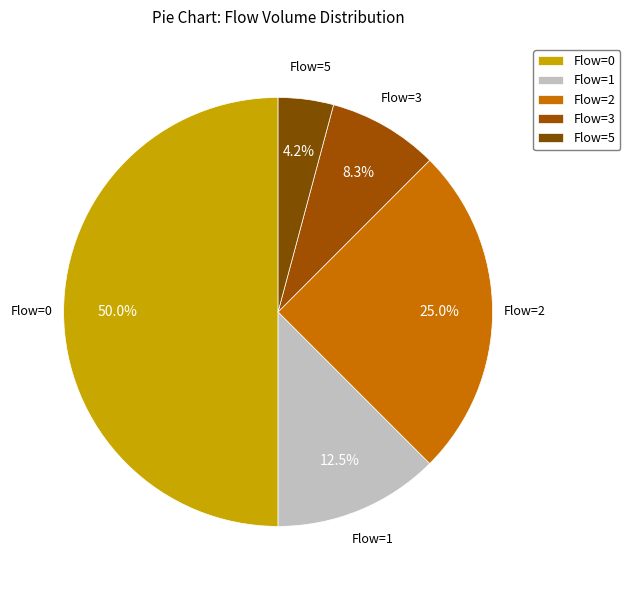

Is there any slice that represents more than half of the pie?

No